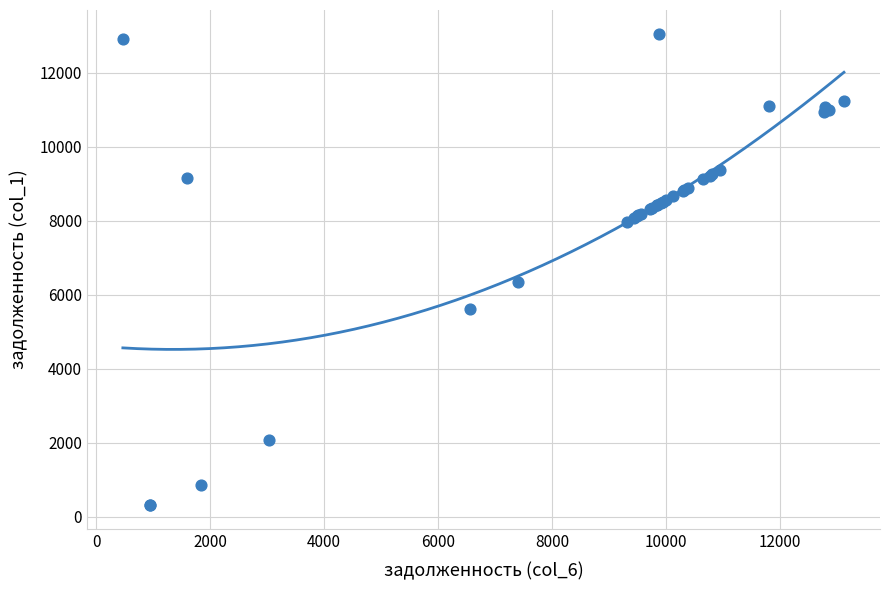

What Y value in the scatter plot is closest to 6683?

6336.0